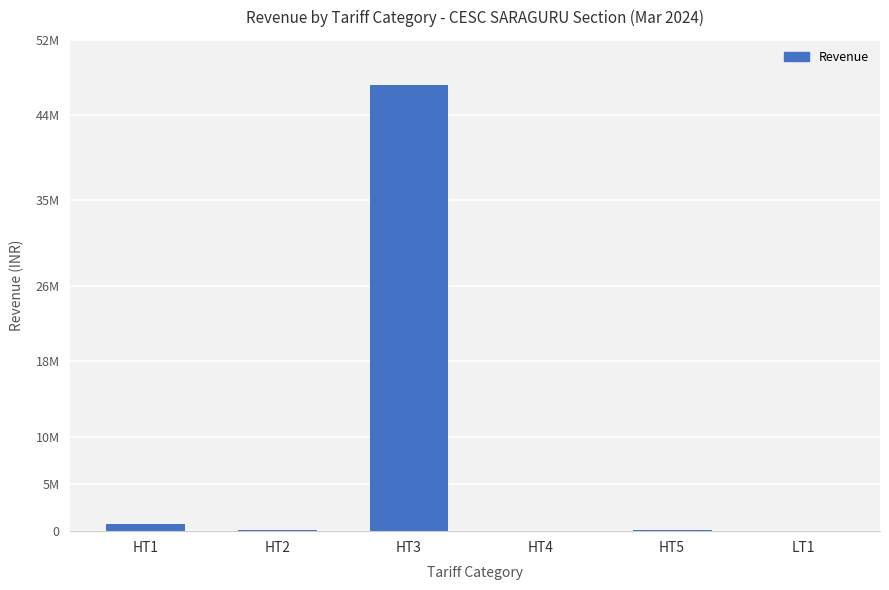

Reading right to left, what are all the values shown in this chart?

LT1=-1843.5	HT5=100946.1	HT4=0.0	HT3=47212067.3	HT2=70838.0	HT1=747921.9